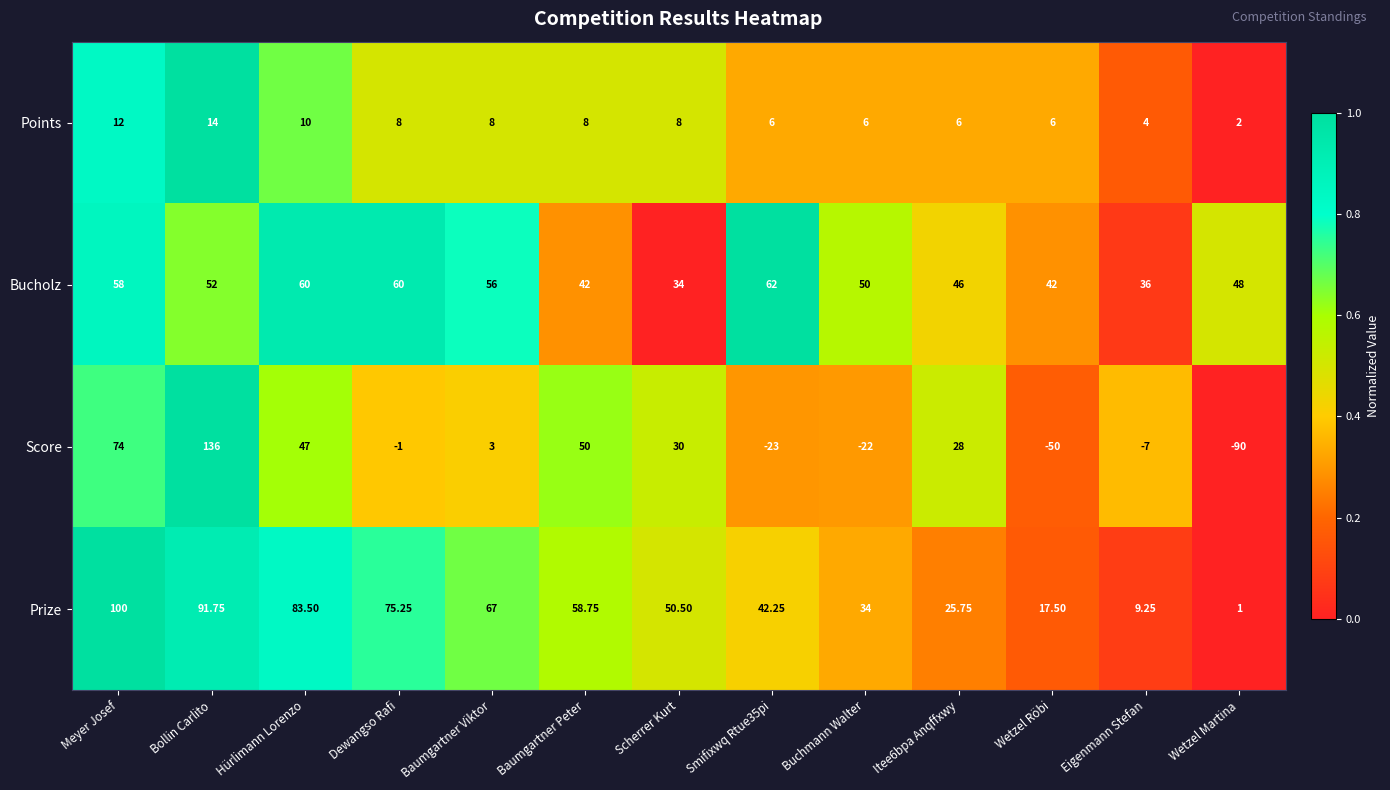

At which label does Prize first exceed 50?

Meyer Josef